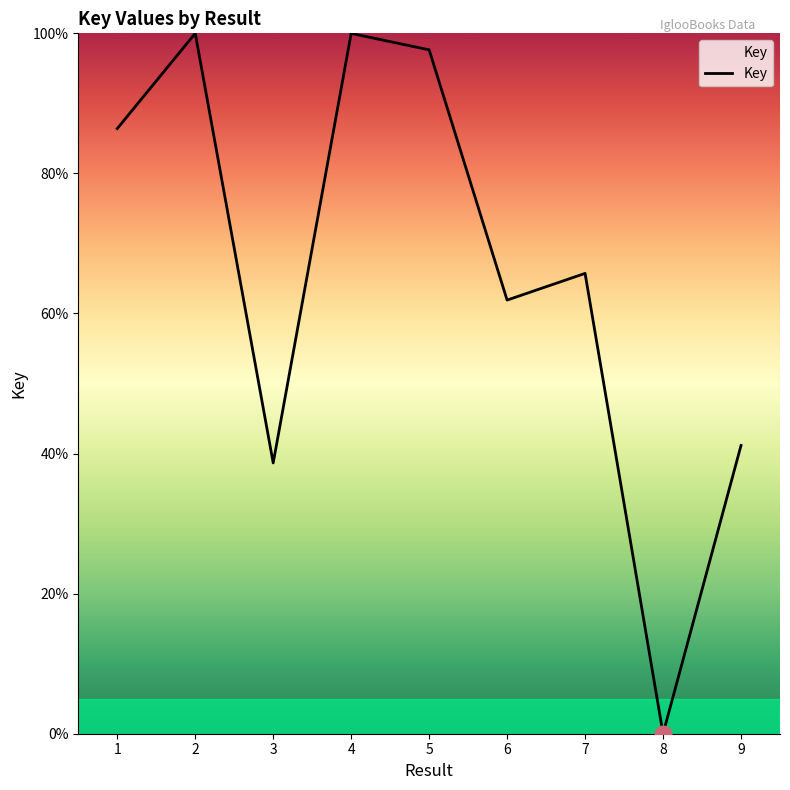

At which label is the value closest to 50?

9